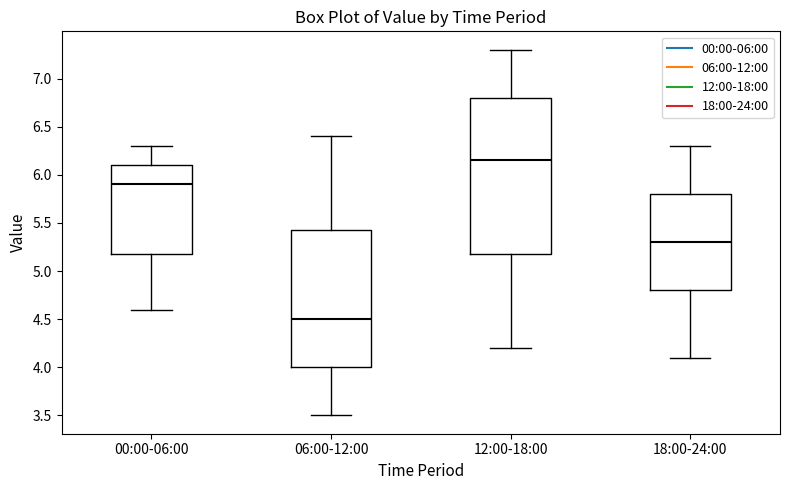

Reading left to right, read every box against the y-axis: the position of its median line, the range the box covers, and the ends of its whiskers. The values are not printed on the chart, so give them approximately, as read against the axis.

00:00-06:00: median 5.90, box 5.20 to 6.10, whiskers 4.60 to 6.30
06:00-12:00: median 4.50, box 4.00 to 5.45, whiskers 3.50 to 6.40
12:00-18:00: median 6.15, box 5.20 to 6.80, whiskers 4.20 to 7.30
18:00-24:00: median 5.30, box 4.80 to 5.80, whiskers 4.10 to 6.30